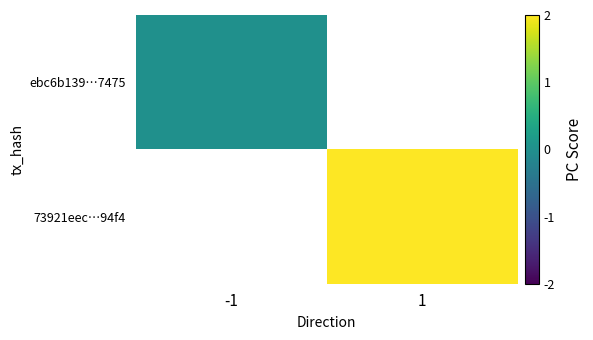

How many values in 73921eec…94f4 are above zero?

1